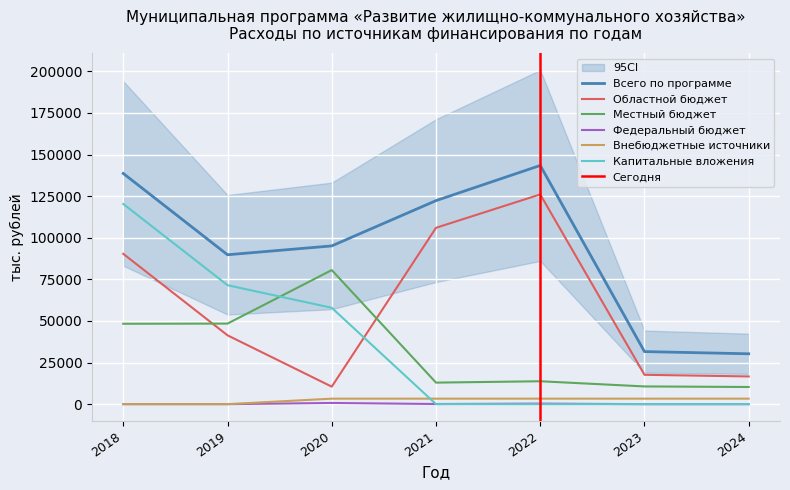

Reading right to left, what are all the values shown in this chart?

Всего по программе: 2024=30268.2	2023=31590.2	2022=143447.5	2021=122313.7	2020=95104.8	2019=89786.6	2018=138655.9
Областной бюджет: 2024=16649.1	2023=17640.4	2022=126054.2	2021=105986.1	2020=10516.3	2019=41371.1	2018=90338.2
Местный бюджет: 2024=10319.2	2023=10649.8	2022=13763.3	2021=12942.4	2020=80575.5	2019=48415.5	2018=48317.7
Федеральный бюджет: 2024=0.0	2023=0.0	2022=330.1	2021=85.2	2020=713.0	2019=0.0	2018=0.0
Внебюджетные источники: 2024=3300.0	2023=3300.0	2022=3300.0	2021=3300.0	2020=3300.0	2019=0.0	2018=0.0
Капитальные вложения: 2024=0.0	2023=0.0	2022=0.0	2021=0.0	2020=57915.8	2019=71494.8	2018=120314.4